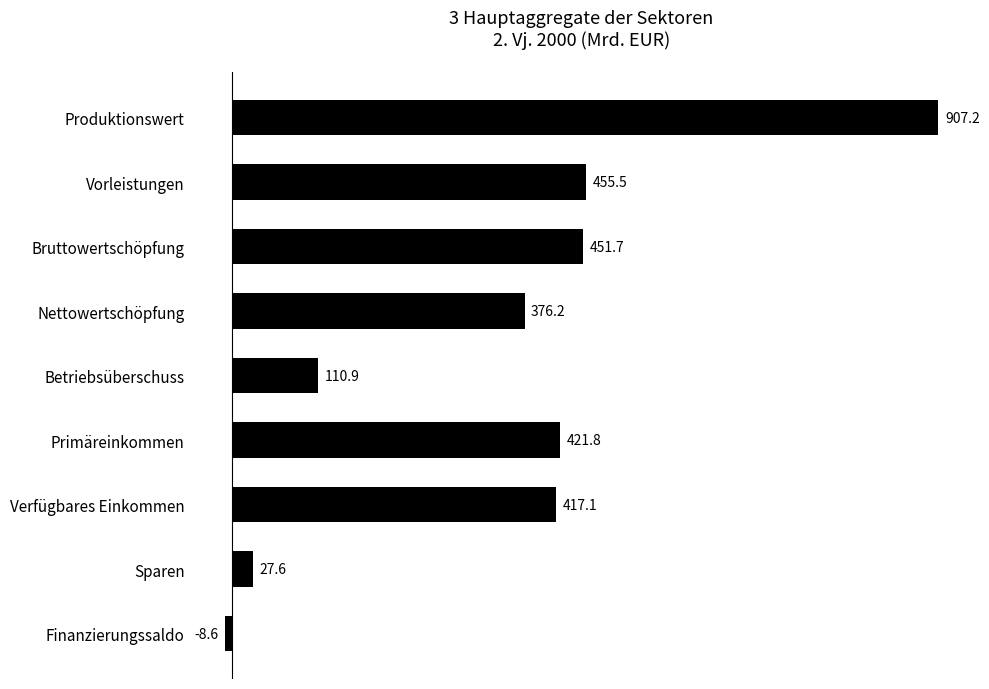

Is it true that the value at Sparen is 27.6?

True